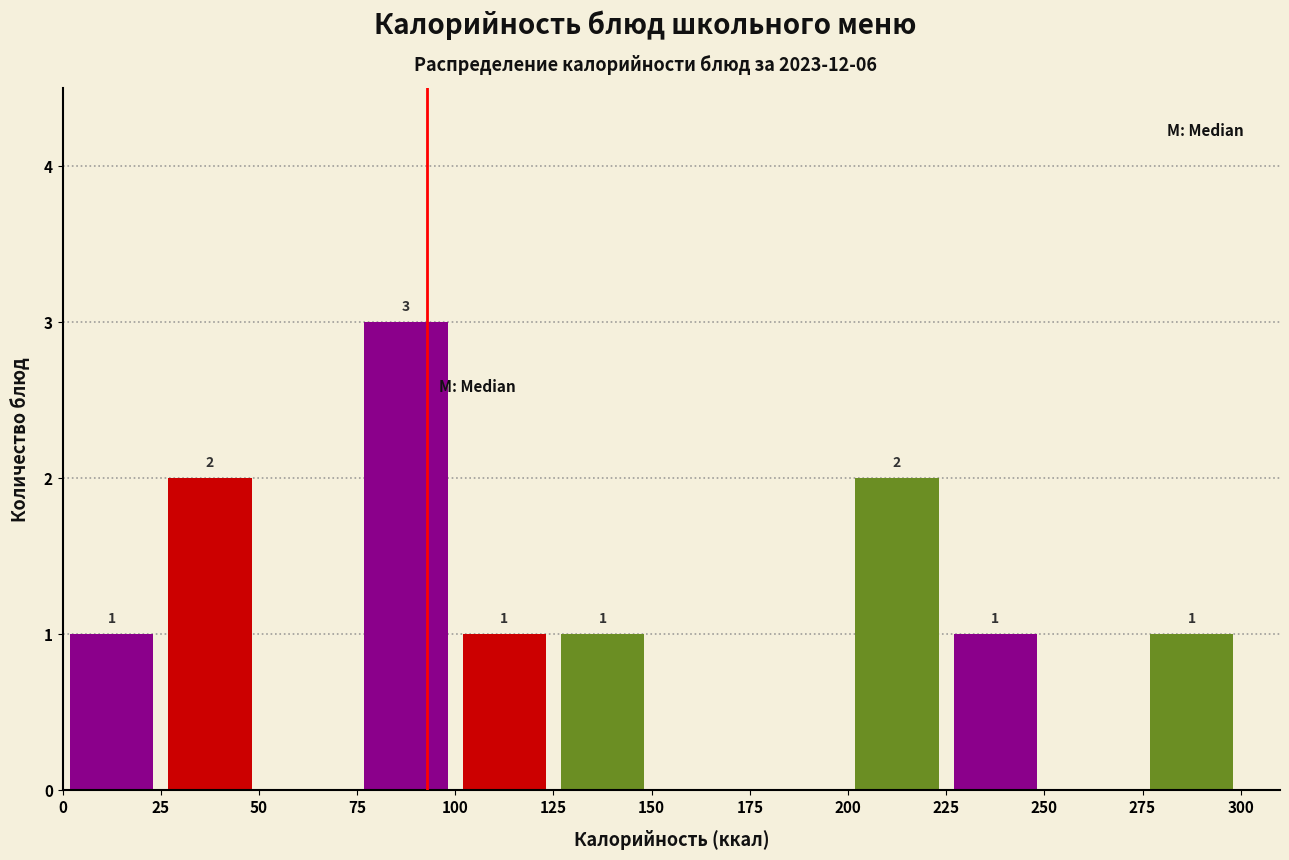

Over which range of the x-axis is the bar tallest?

75 to 100